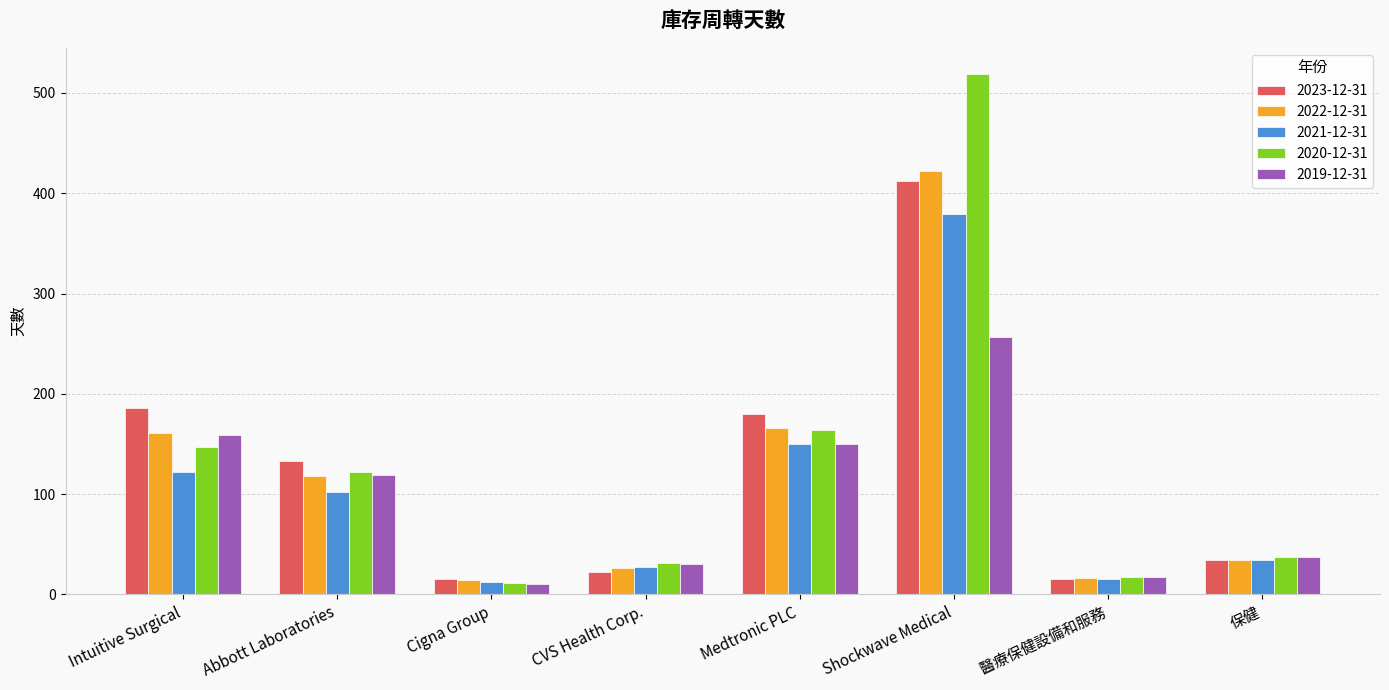

What is the spread (max minus min) of values at Medtronic PLC?

30